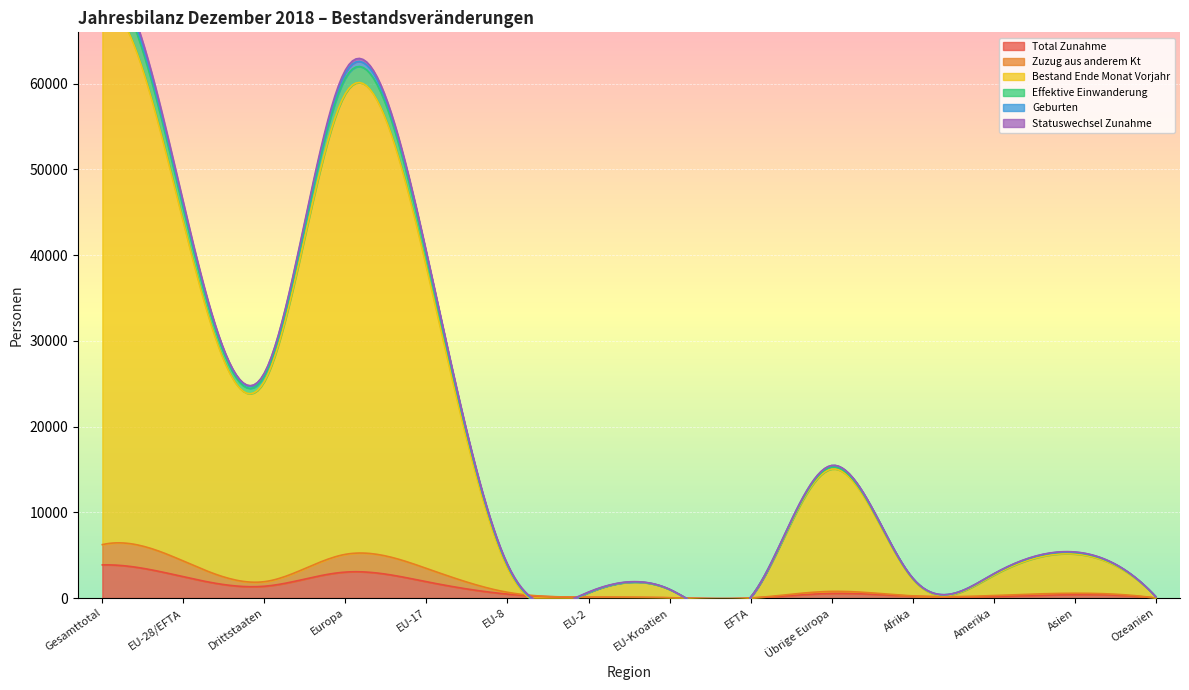

What is the total value across all series at Drittstaaten?

26257